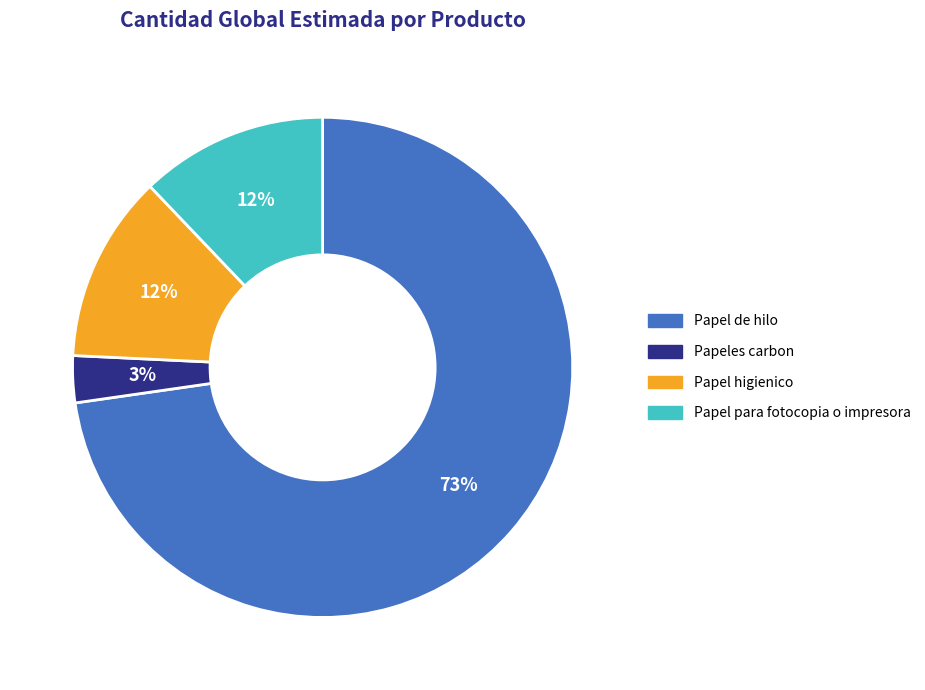

Approximately how many times larger is the value at Papel higienico compared to Papeles carbon?

4.0